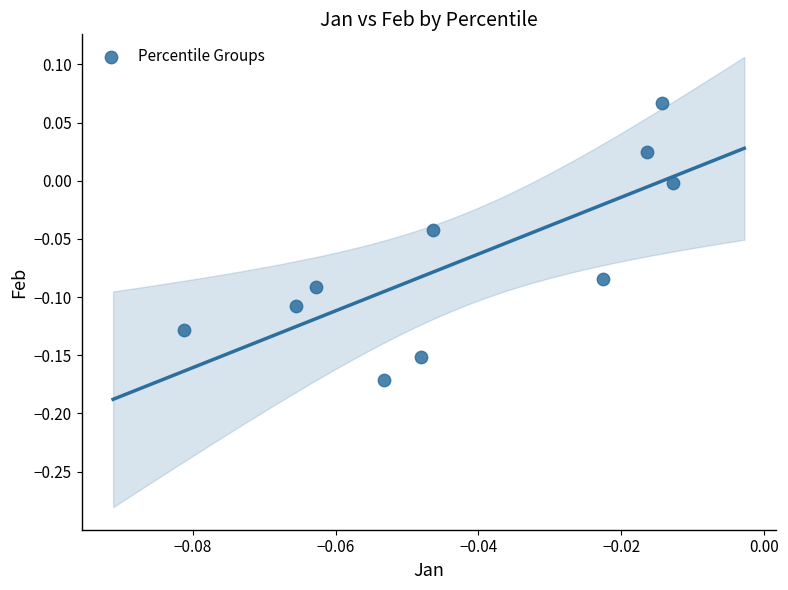

How many data points are displayed?

10